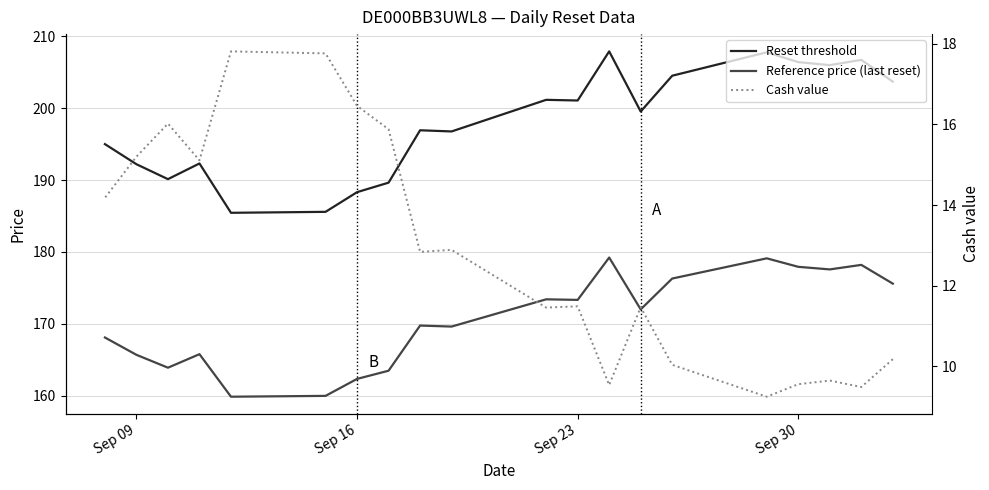

True or false: Reference price (last reset) and Reset threshold cross at least once.

False